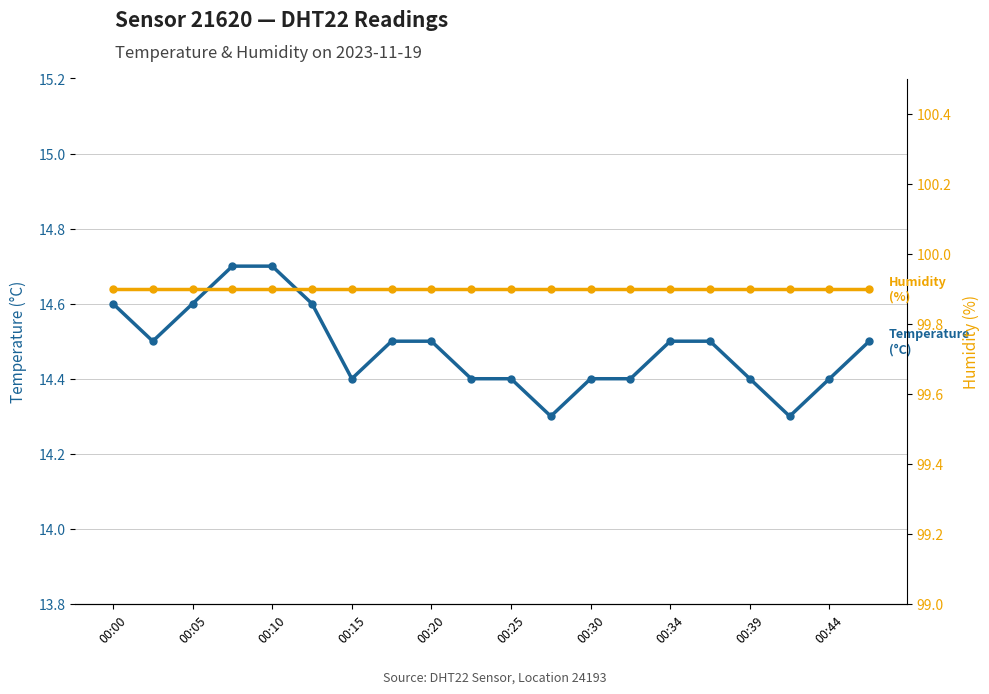

Reading left to right, transcribe all the data shown in this chart.

Temperature (°C): 14.6	14.5	14.6	14.7	14.7	14.6	14.4	14.5	14.5	14.4	14.4	14.3	14.4	14.4	14.5	14.5	14.4	14.3	14.4	14.5
Humidity (%): 99.9	99.9	99.9	99.9	99.9	99.9	99.9	99.9	99.9	99.9	99.9	99.9	99.9	99.9	99.9	99.9	99.9	99.9	99.9	99.9